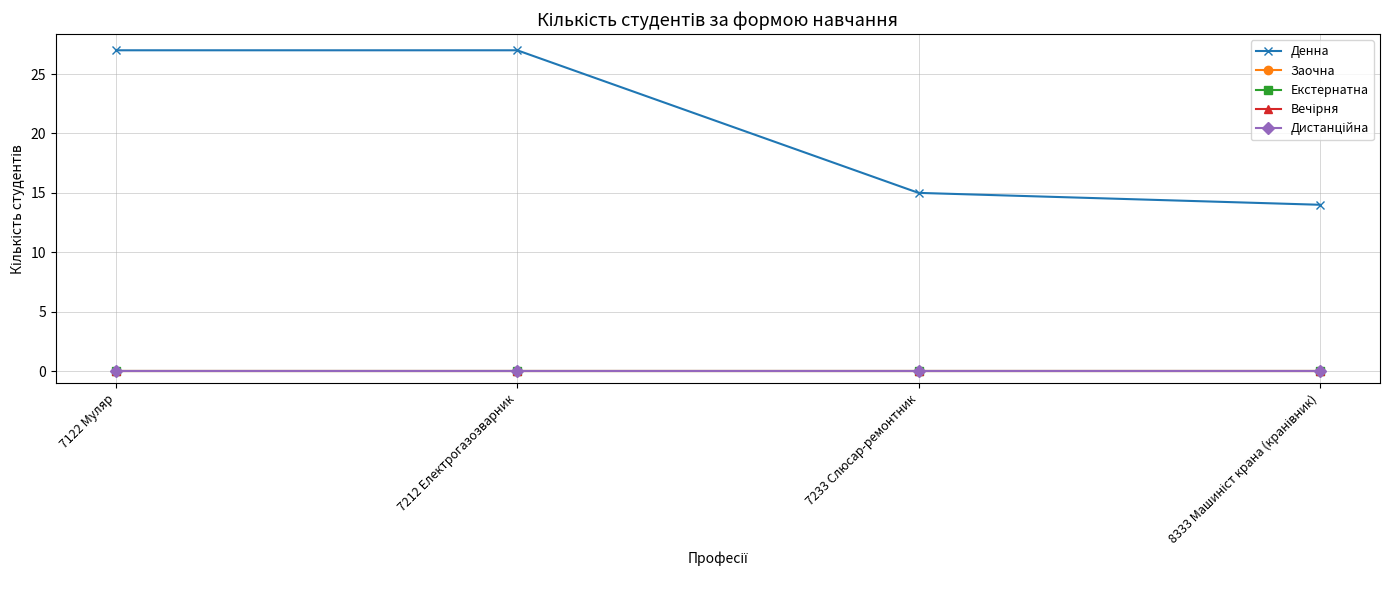

What is the total value across all series at 7122 Муляр?

27